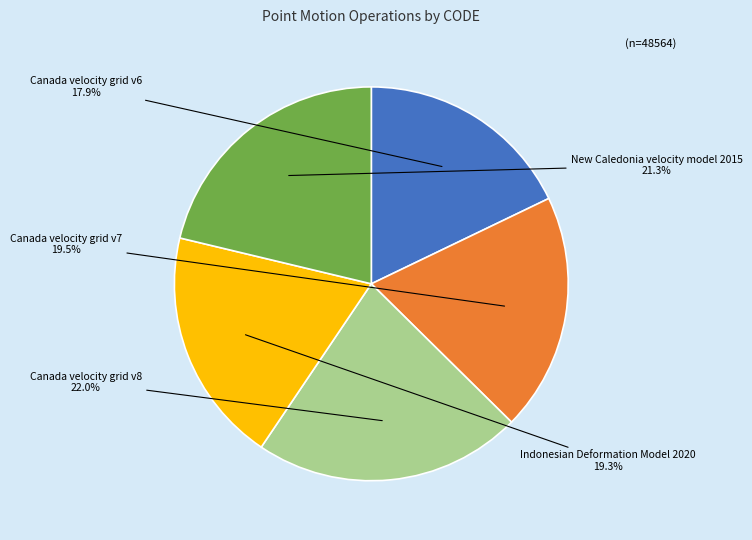

Count the number of slices in the pie.

5